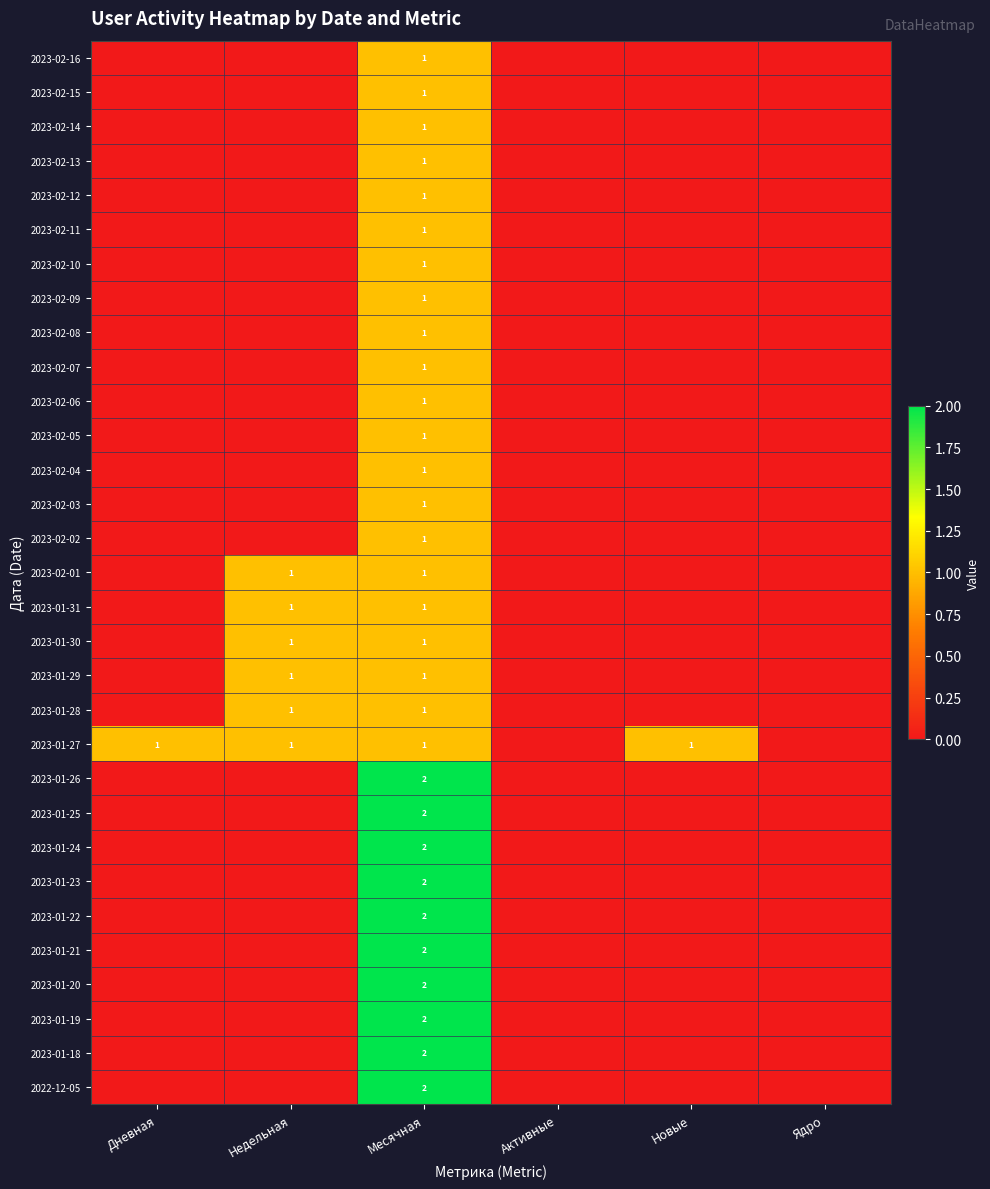

How many distinct data groups are displayed?

31